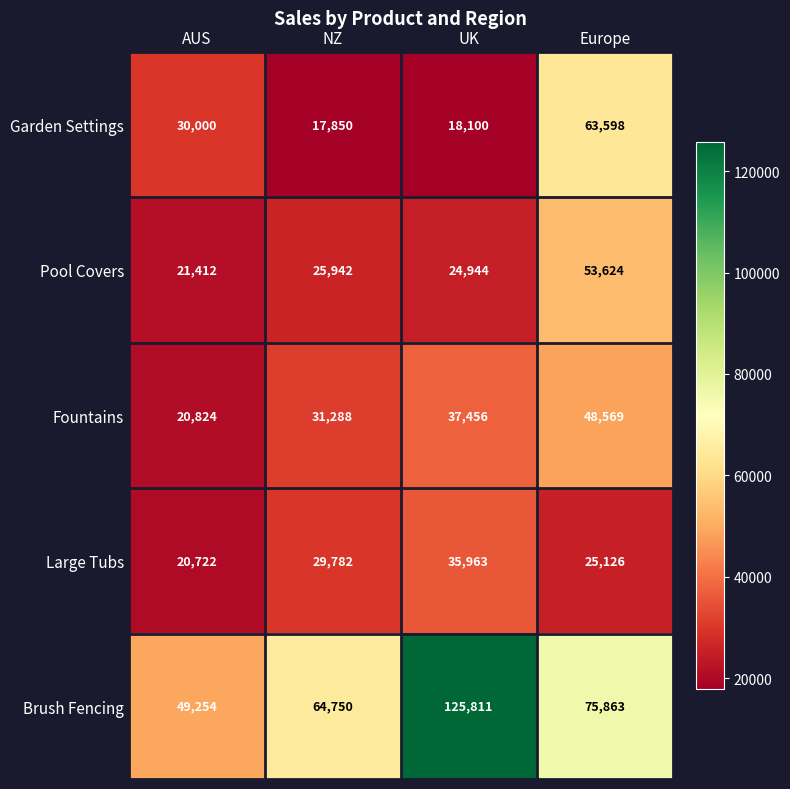

What is the average value of the Garden Settings series?

32387